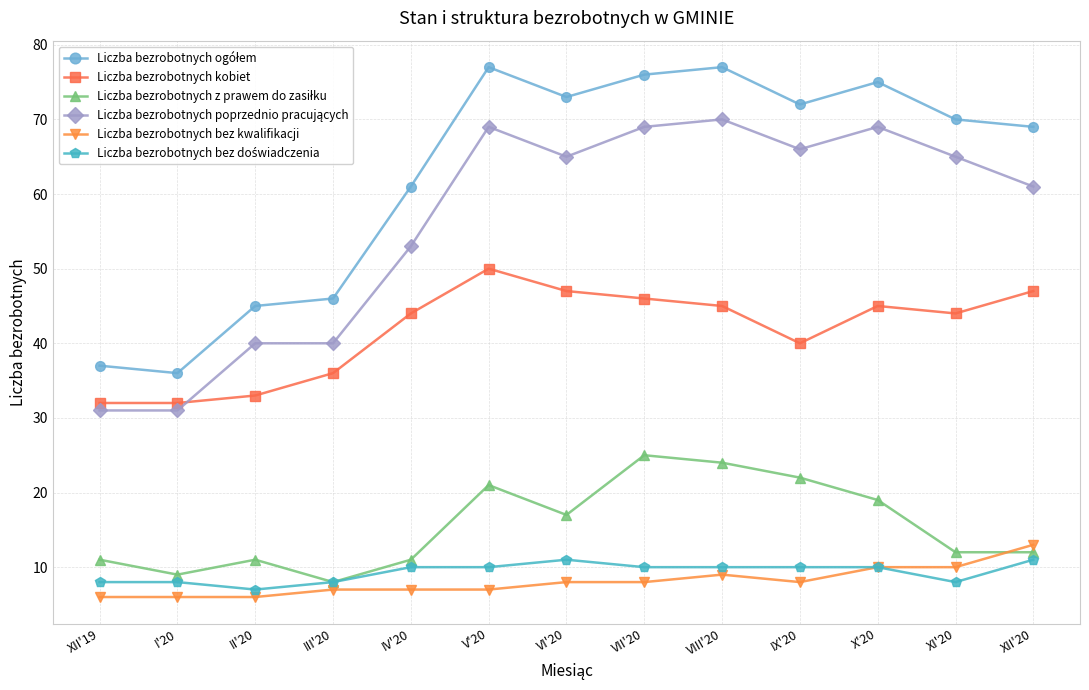

Is it true that Liczba bezrobotnych bez kwalifikacji equals 10 at X'20?

True